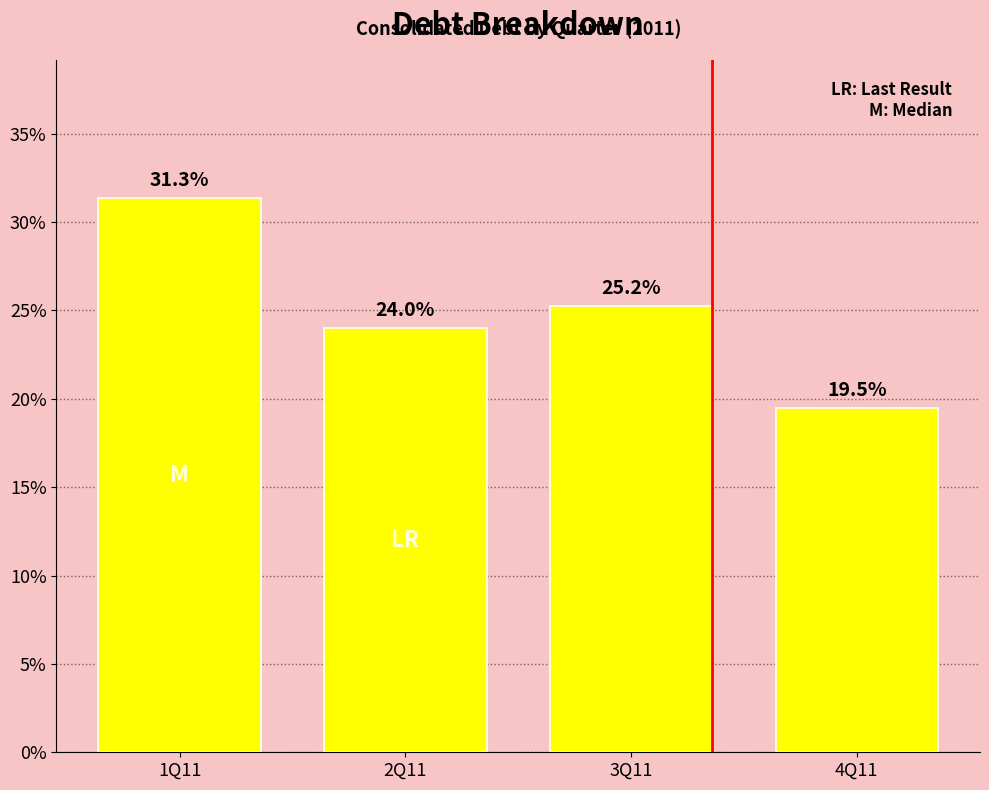

What is the sum of all values?

100.0